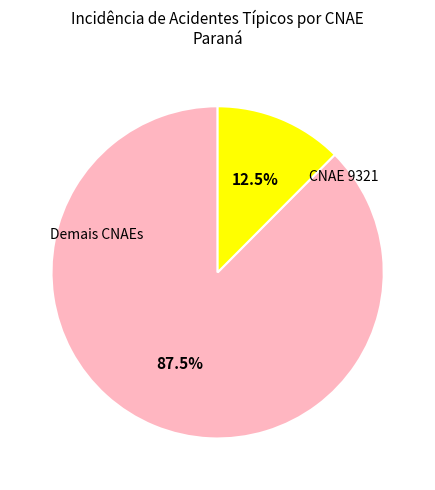

To the nearest percent, what is the average slice percentage?

50%